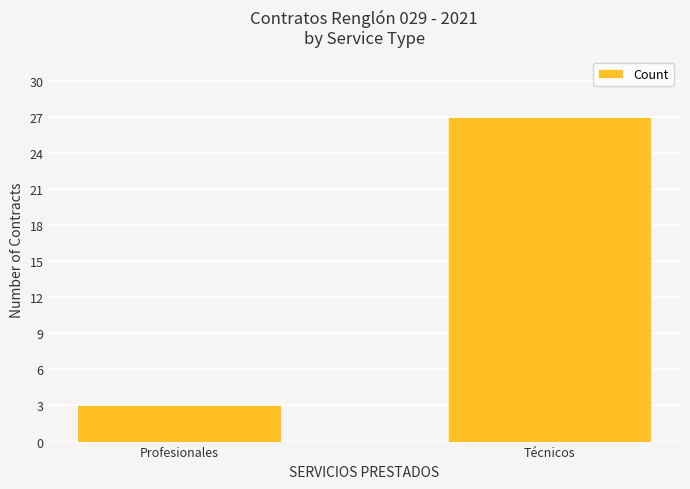

Reading left to right, list all the values displayed in this chart.

3	27